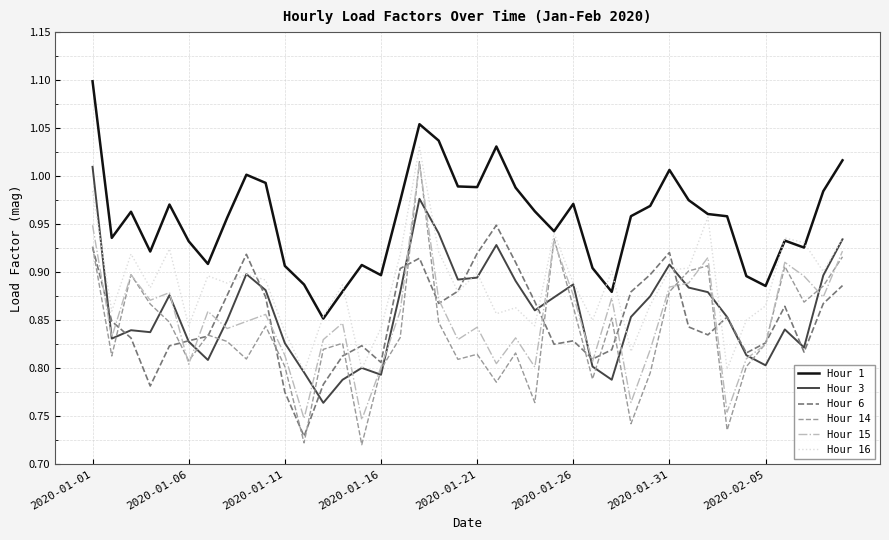

Which series has the largest total across all categories?

Hour 1